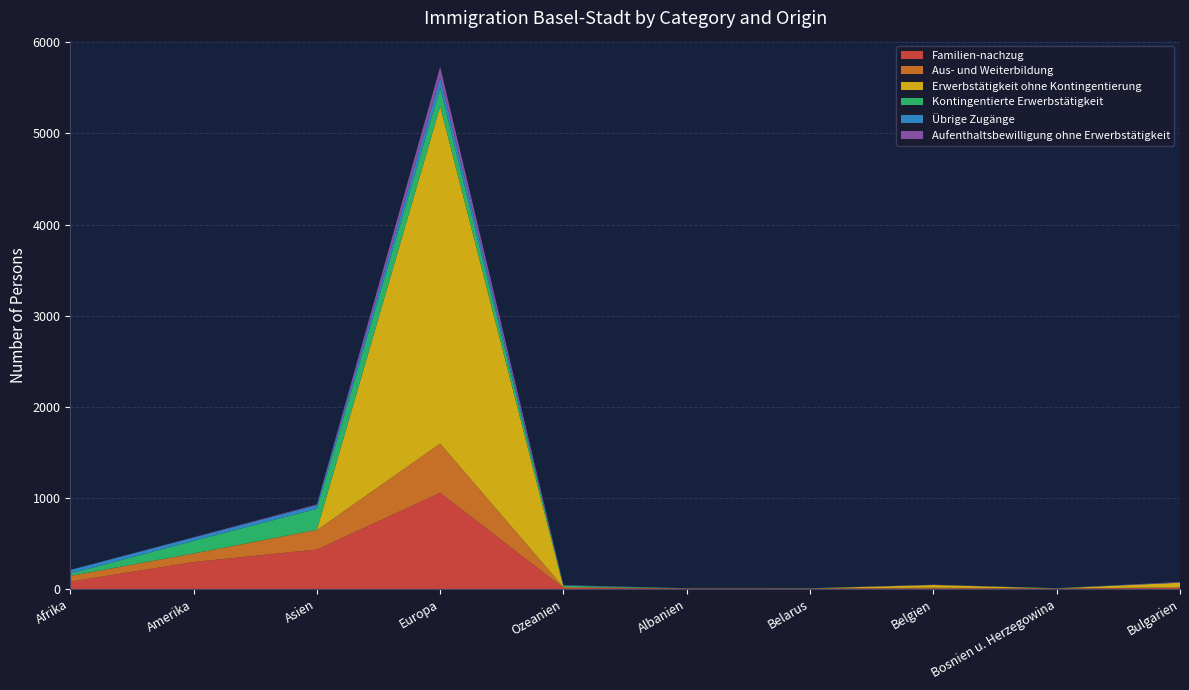

Reading left to right, transcribe all the data shown in this chart.

Familien-nachzug: 82	297	434	1056	13	6	4	6	6	12
Aus- und Weiterbildung: 62	92	213	541	7	2	3	9	1	7
Erwerbstätigkeit ohne Kontingentierung: 1	2	4	3700	3	0	0	30	0	51
Kontingentierte Erwerbstätigkeit: 25	138	230	205	14	1	2	0	3	0
Übrige Zugänge: 40	36	40	110	4	1	1	0	0	2
Aufenthaltsbewilligung ohne Erwerbstätigkeit: 0	4	8	120	2	0	0	3	0	6